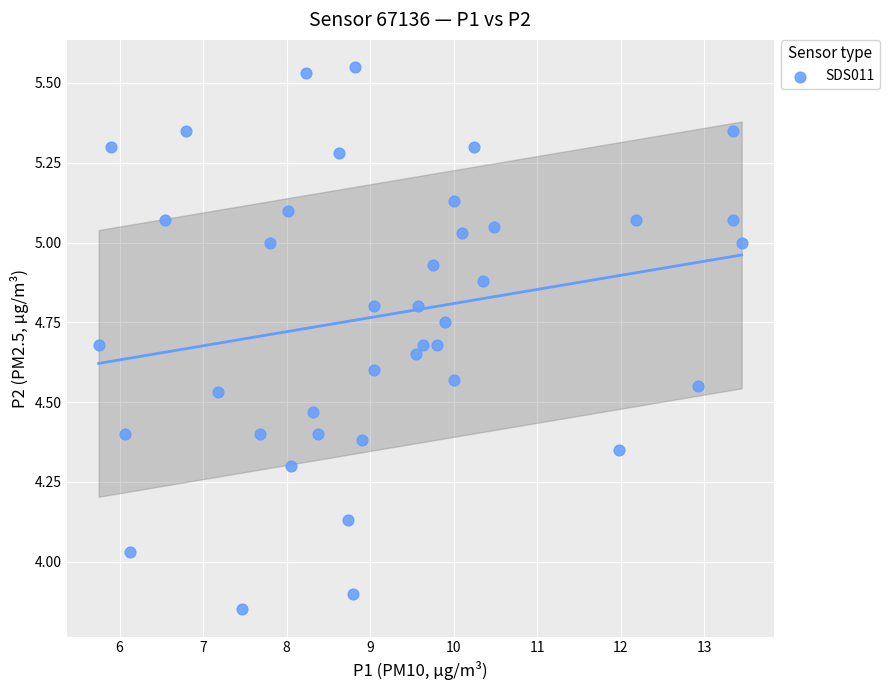

What is the range of X values (max minus min)?

7.7